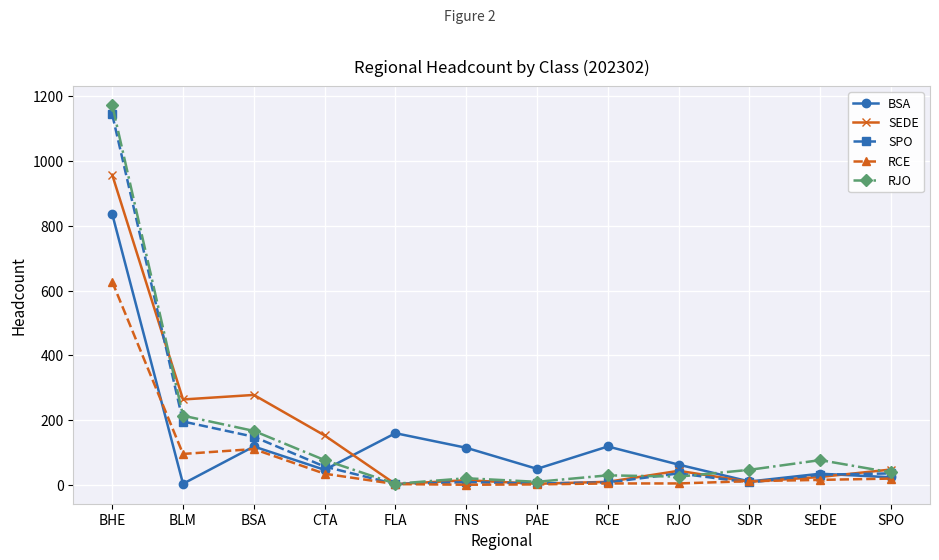

Which series has the widest spread of values?

RJO